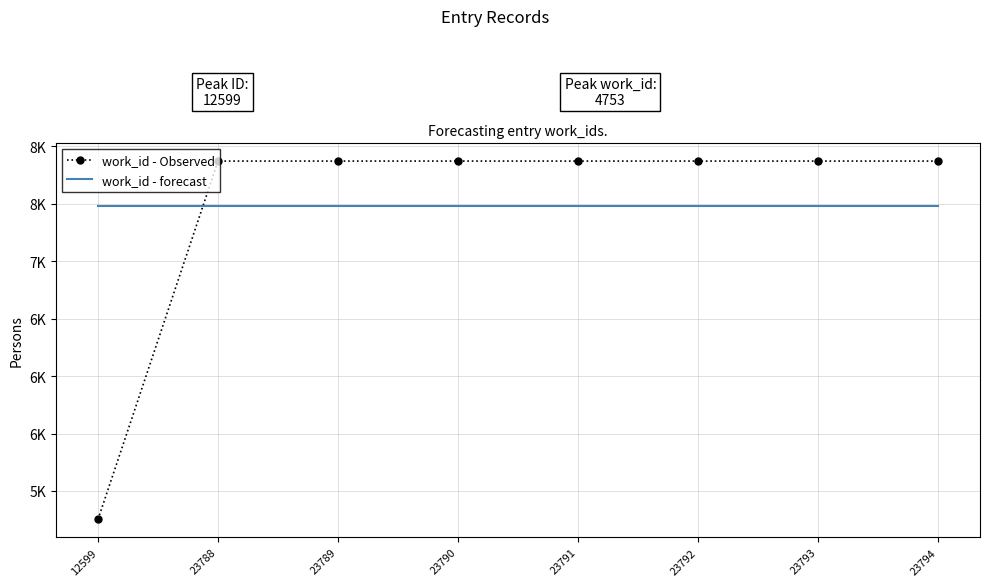

Where do work_id - Observed and work_id - forecast first cross each other?

12599 and 23788